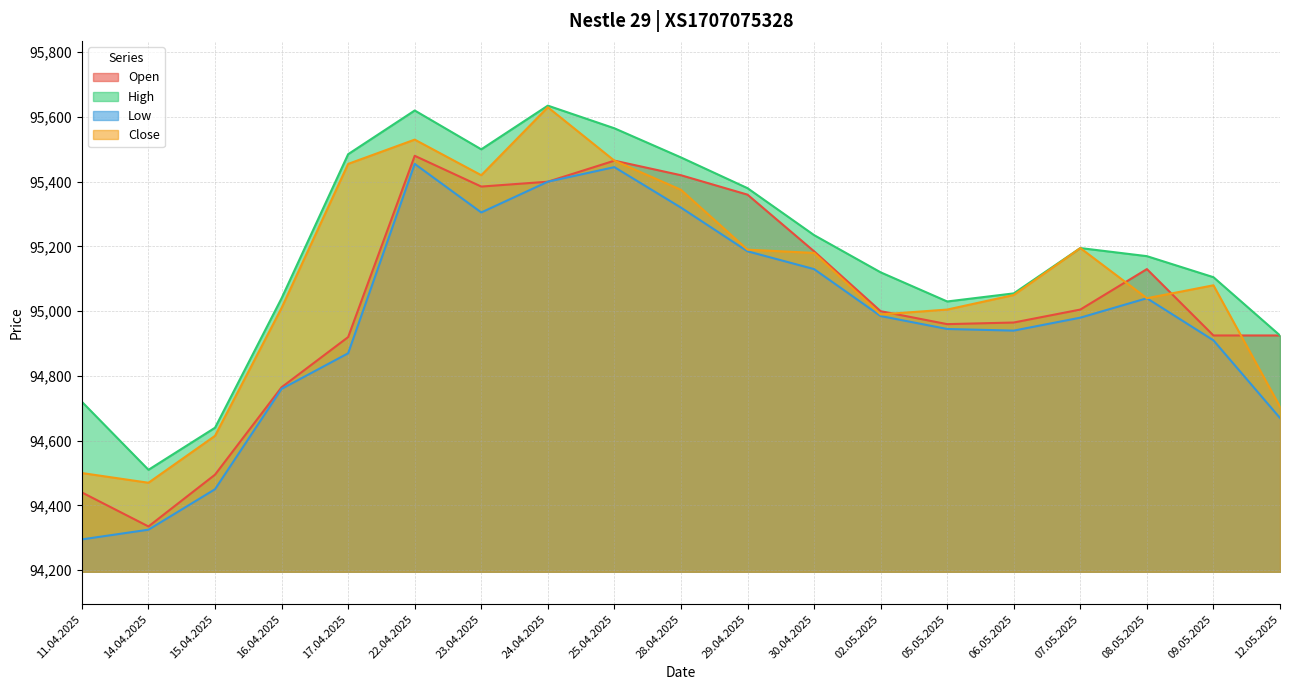

How many lines are shown in the chart?

4